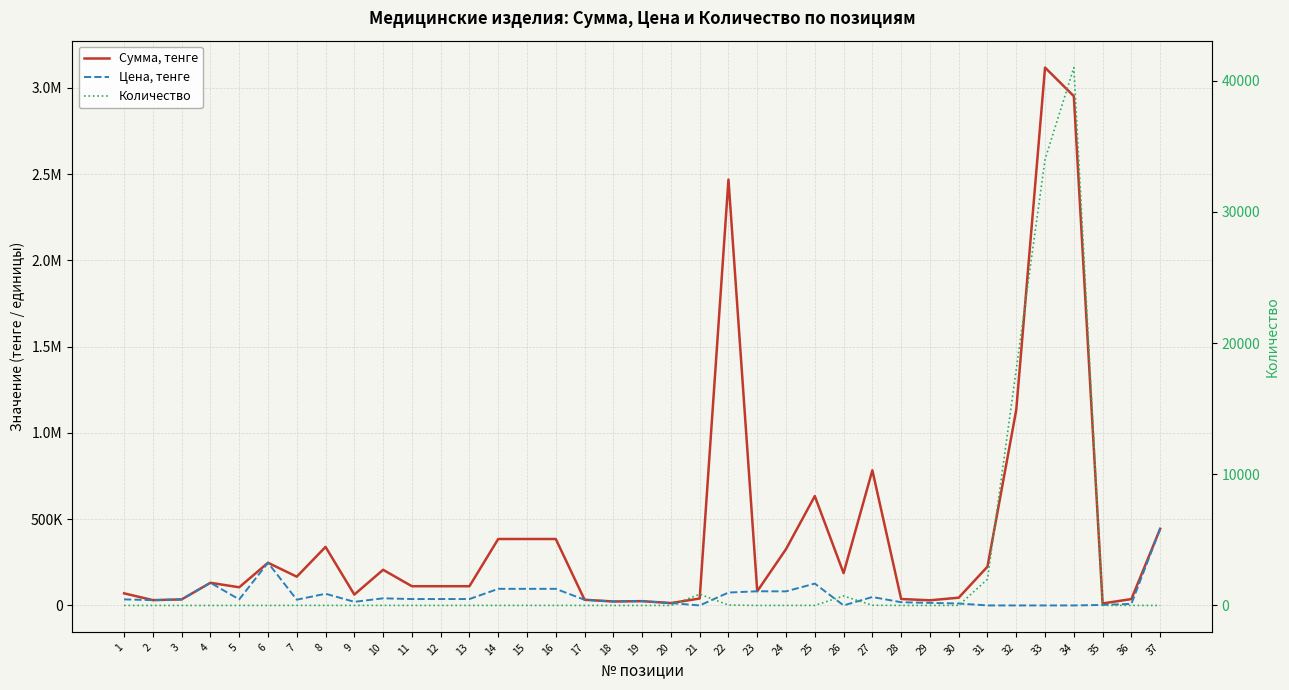

Rank the categories by Количество value from highest to lowest.

34, 33, 32, 31, 21, 26, 22, 27, 7, 8, 10, 25, 14, 15, 16, 24, 30, 35, 36, 5, 9, 11, 12, 13, 1, 28, 29, 2, 3, 4, 6, 17, 18, 19, 20, 23, 37